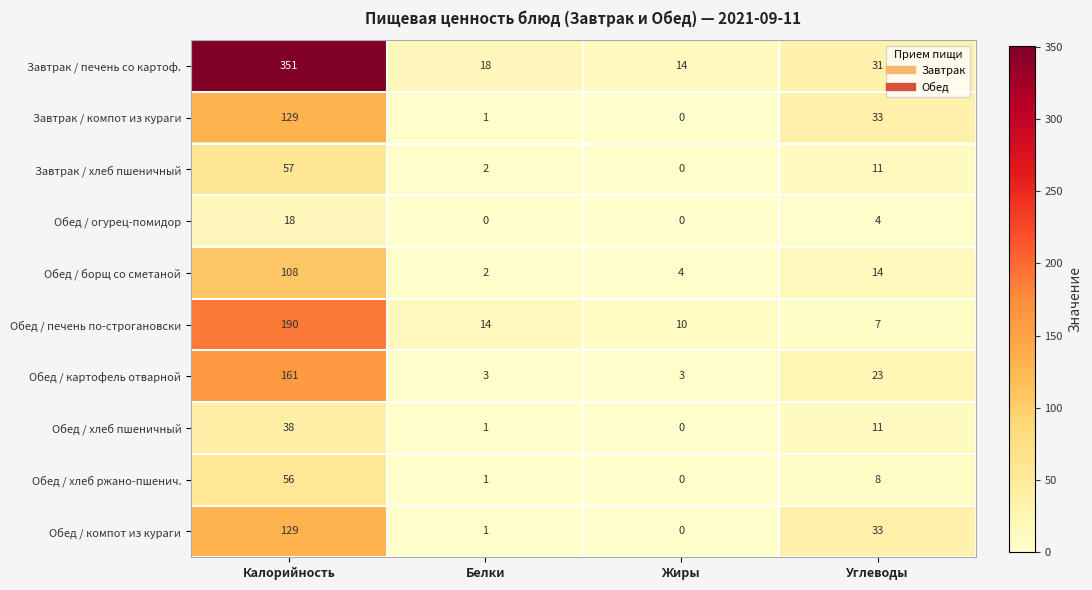

Which category has the highest value across all series?

Калорийность